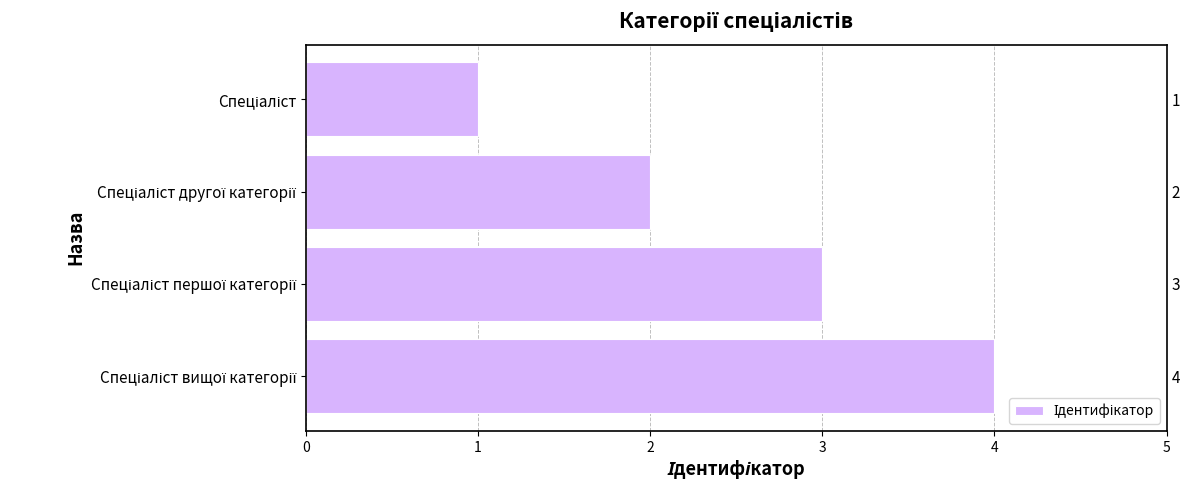

What is the difference between the values at Спеціаліст вищої категорії and Спеціаліст першої категорії?

1